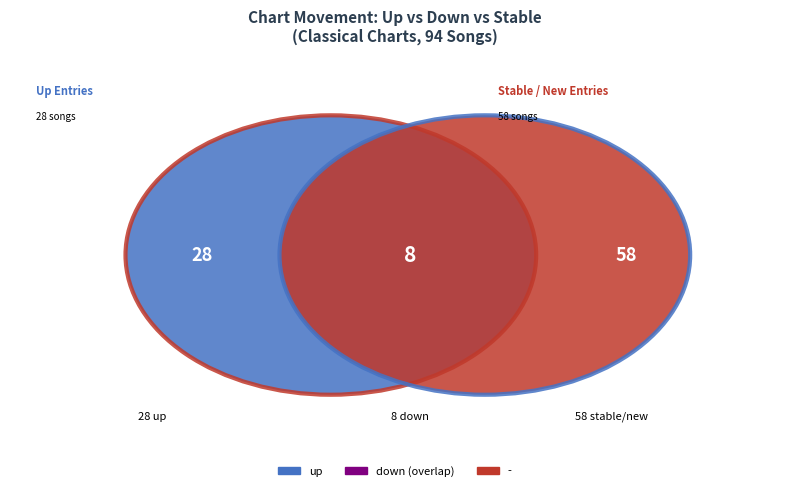

Approximately how many times larger is the value at up compared to -?

0.5